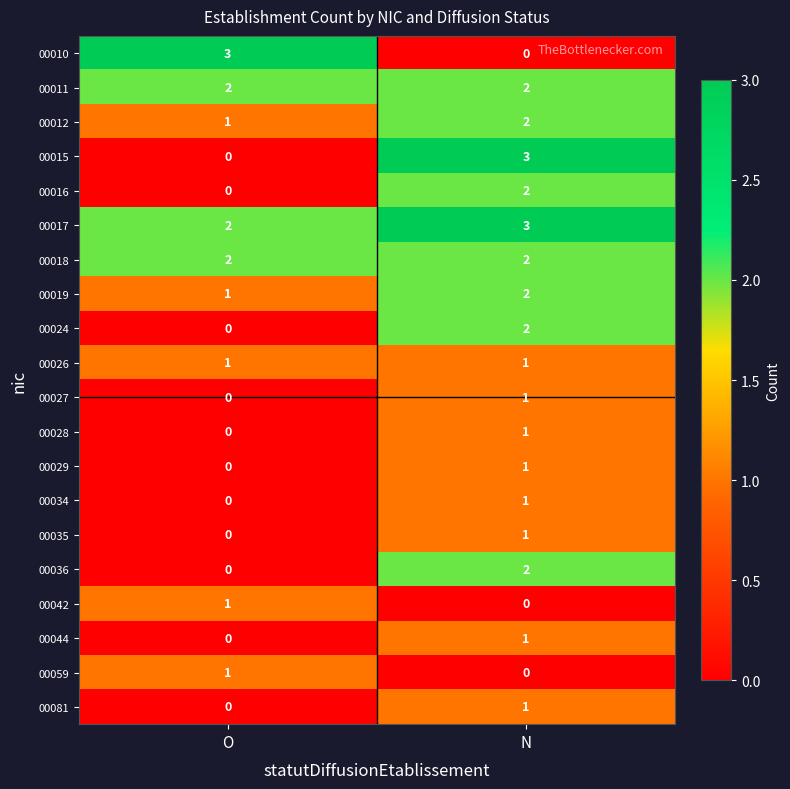

The 00035 series shows 1 at N. True or false?

True